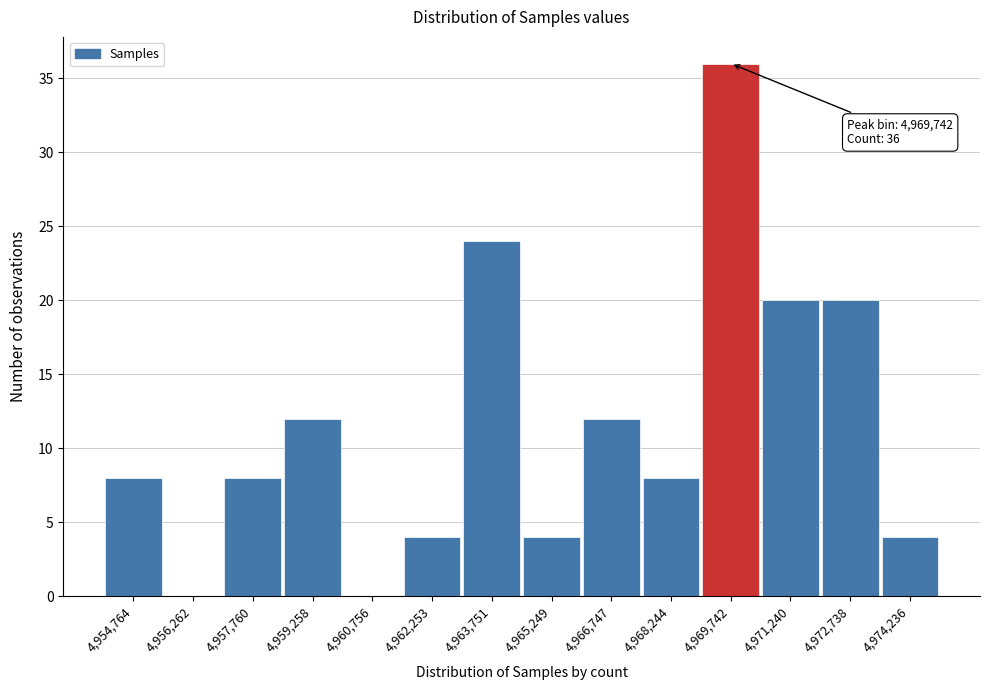

Which range on the x-axis has the tallest bar?

4969000 to 4970400